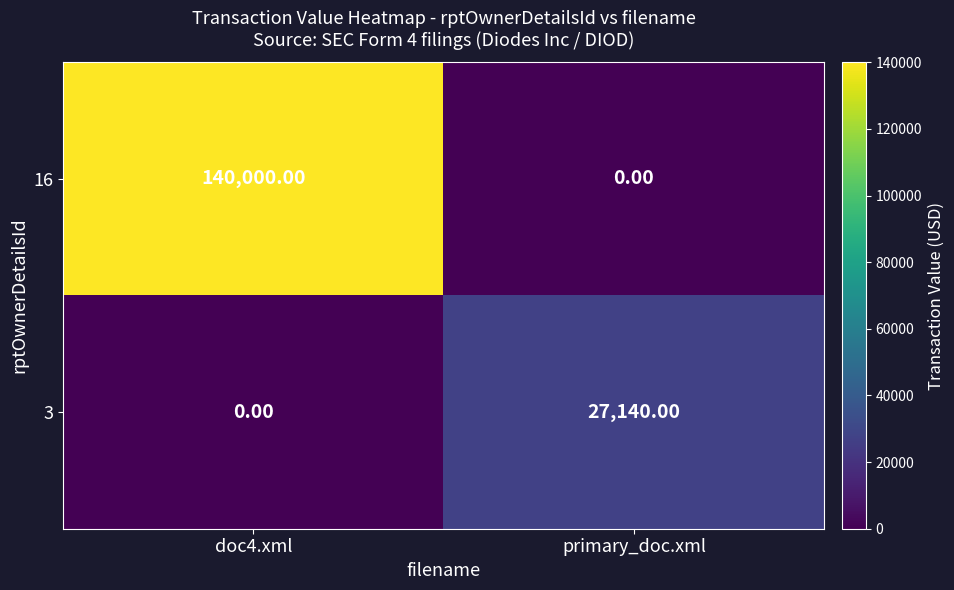

Which series has the largest range (max minus min)?

16